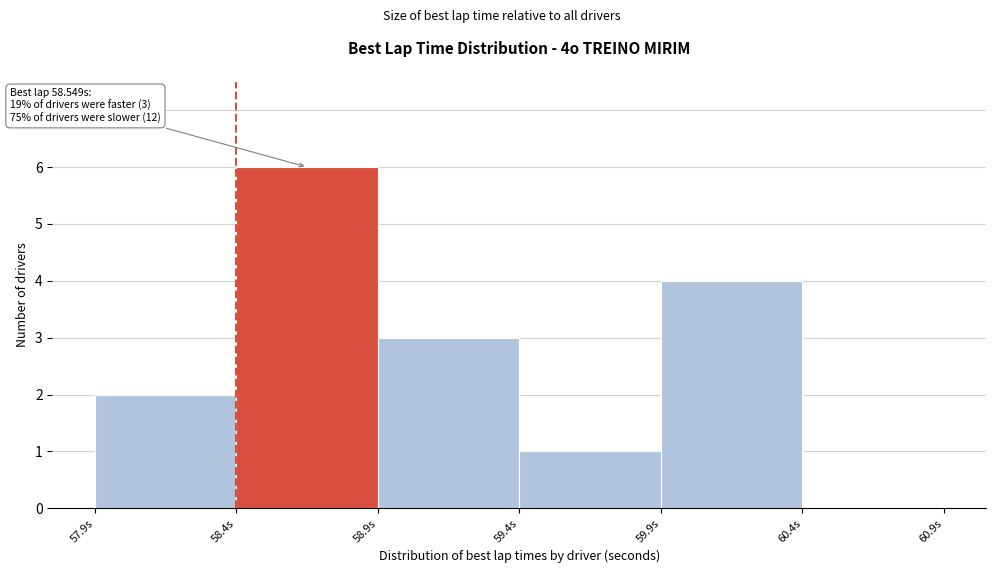

Over which range of the x-axis is the bar tallest?

58.4 to 58.9